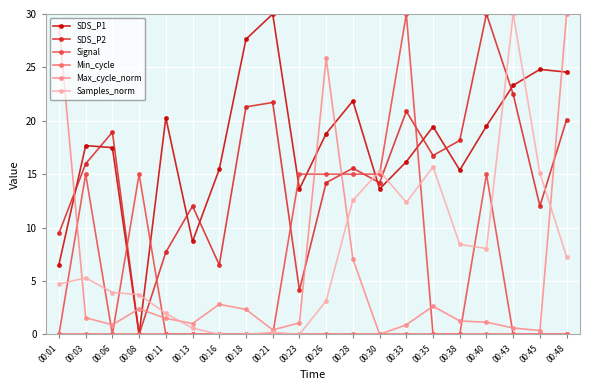

Where is the first local maximum for Samples_norm?

00:03